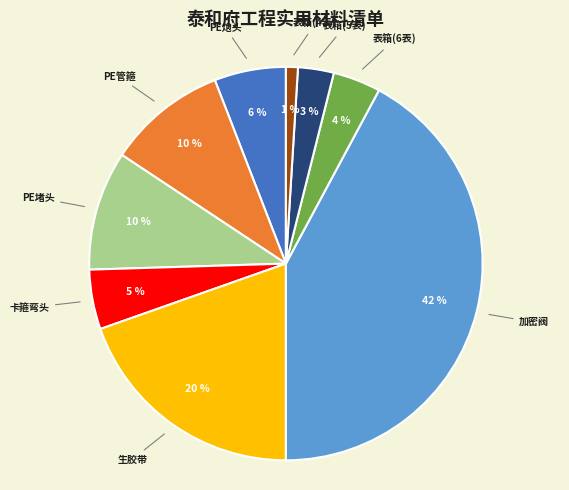

Between 加密阀 and 生胶带, which is larger?

加密阀